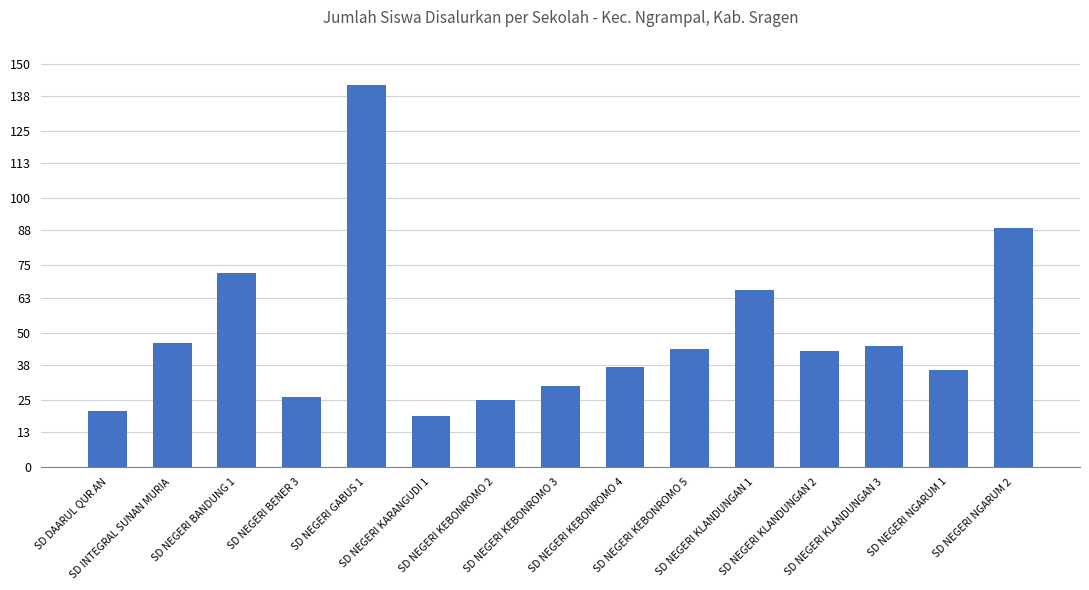

What is the change in value from SD NEGERI KEBONROMO 5 to SD NEGERI KLANDUNGAN 1?

+22